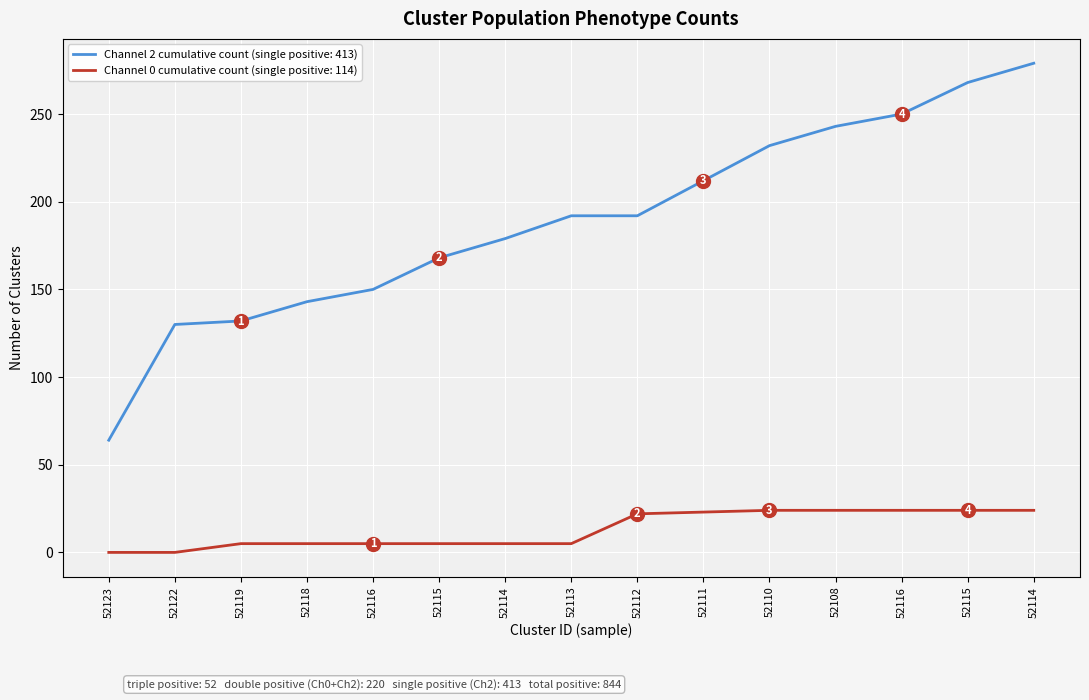

How many lines are shown in the chart?

2